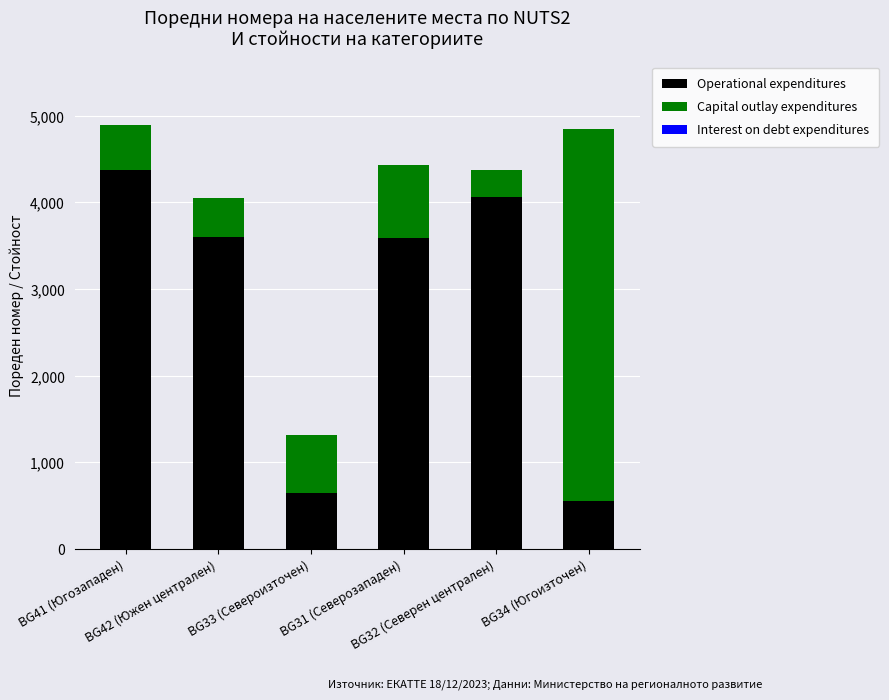

What is the maximum value for Operational expenditures?

4376